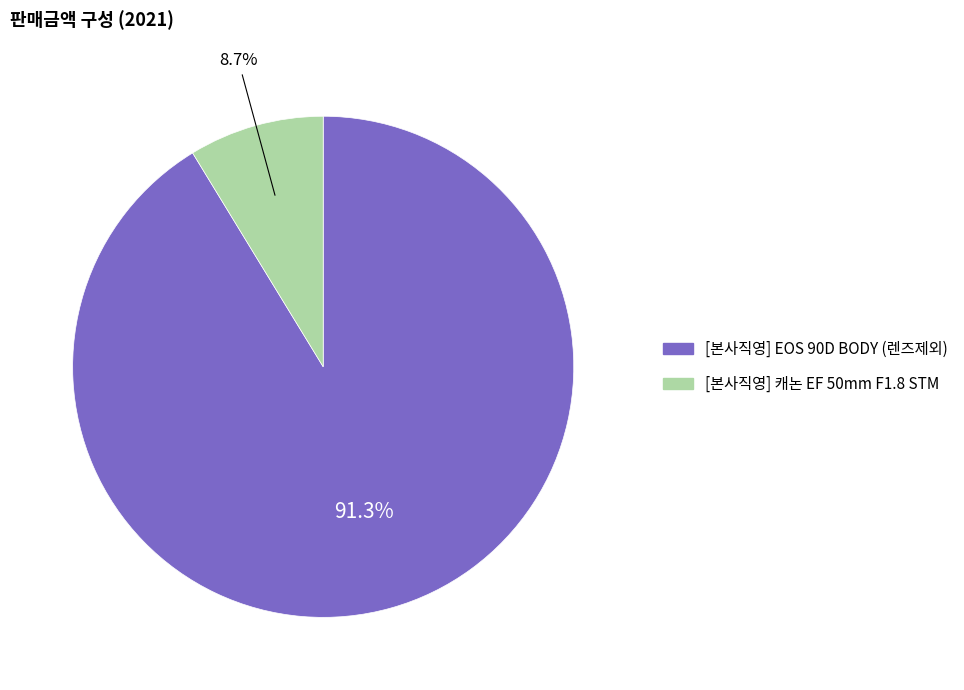

Rank the categories by value from lowest to highest.

[본사직영] 캐논 EF 50mm F1.8 STM, [본사직영] EOS 90D BODY (렌즈제외)